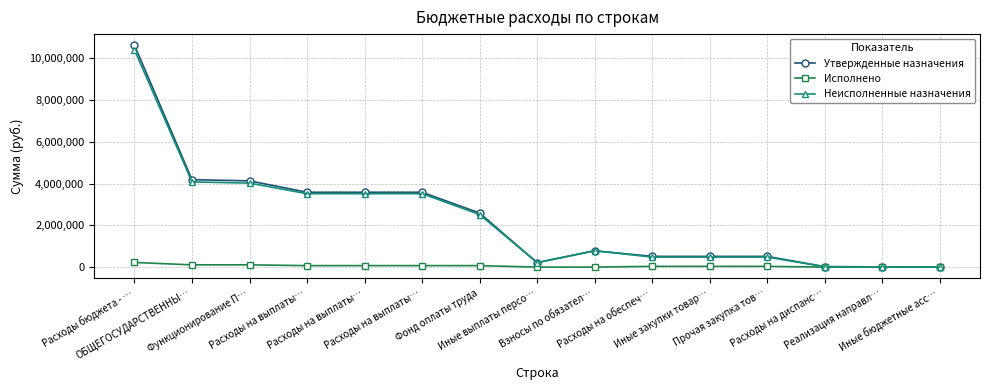

Reading left to right, extract all data points from this chart.

Утвержденные назначения: 10621000.0	4185100.0	4127100.0	3582800.0	3582800.0	3582800.0	2587300.0	214000.0	781500.0	513100.0	513100.0	513100.0	20000.0	11000.0	11000.0
Исполнено: 221349.3	107133.5	107133.5	70480.0	70480.0	70480.0	70480.0	0.0	0.0	34643.7	34643.7	34643.7	0.0	2009.8	2009.8
Неисполненные назначения: 10399650.7	4077966.5	4019966.5	3512320.0	3512320.0	3512320.0	2516820.0	214000.0	781500.0	478456.3	478456.3	478456.3	20000.0	8990.2	8990.2